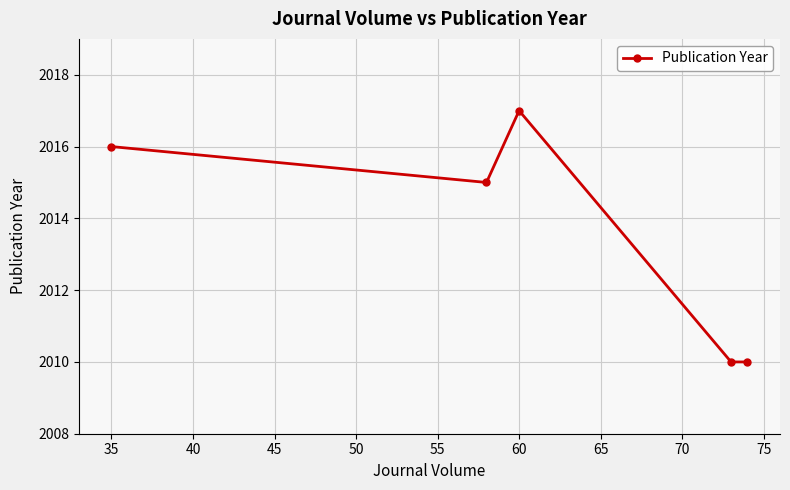

Reading right to left, transcribe all the data shown in this chart.

2010	2010	2017	2015	2016